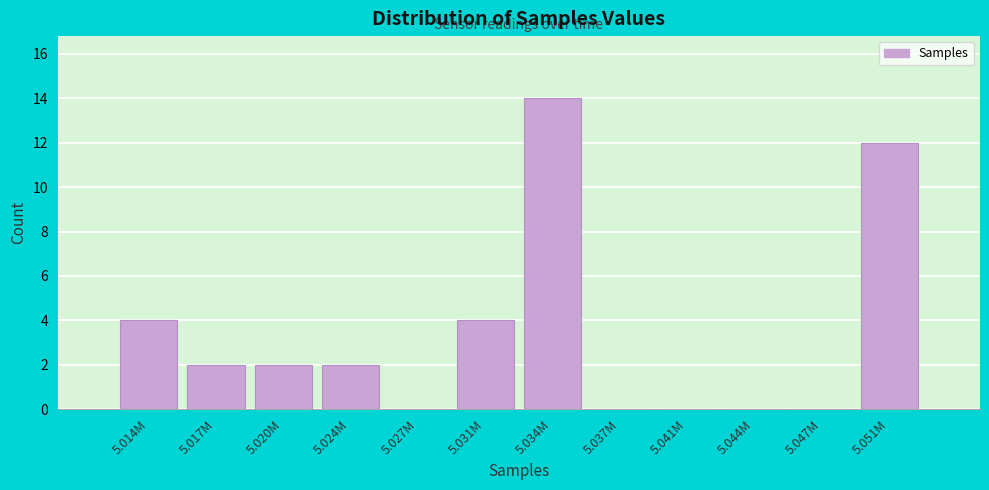

Reading left to right, what are all the values shown in this chart?

5.014M=4	5.017M=2	5.020M=2	5.024M=2	5.027M=0	5.031M=4	5.034M=14	5.037M=0	5.041M=0	5.044M=0	5.047M=0	5.051M=12